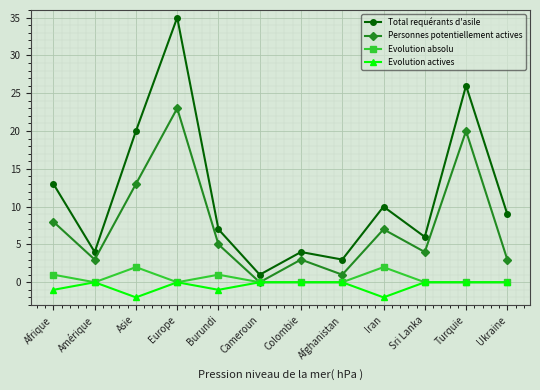

What is the greatest value displayed?

35